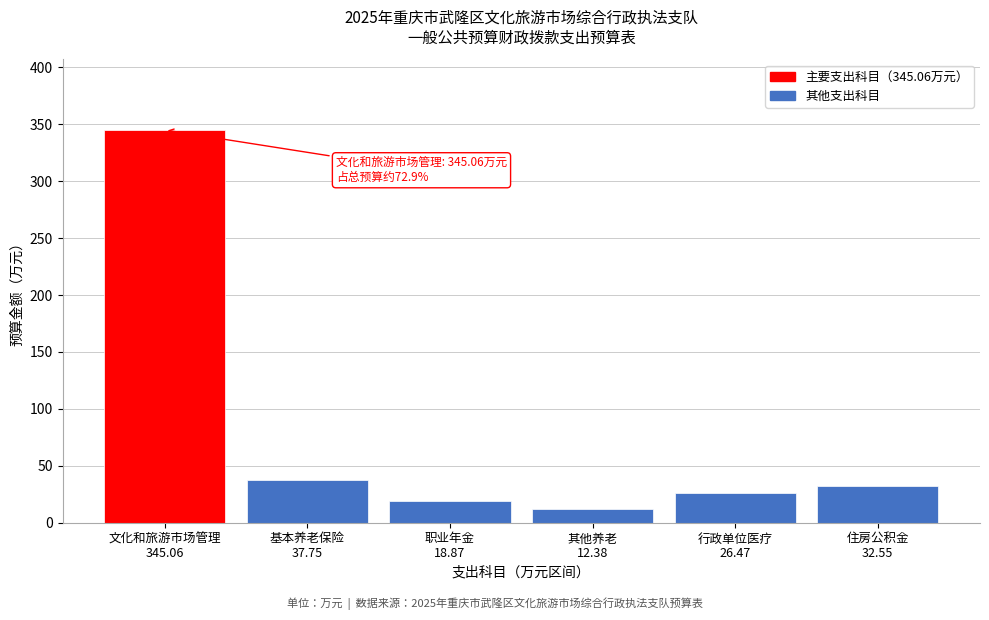

What is the sum of all values?

473.1